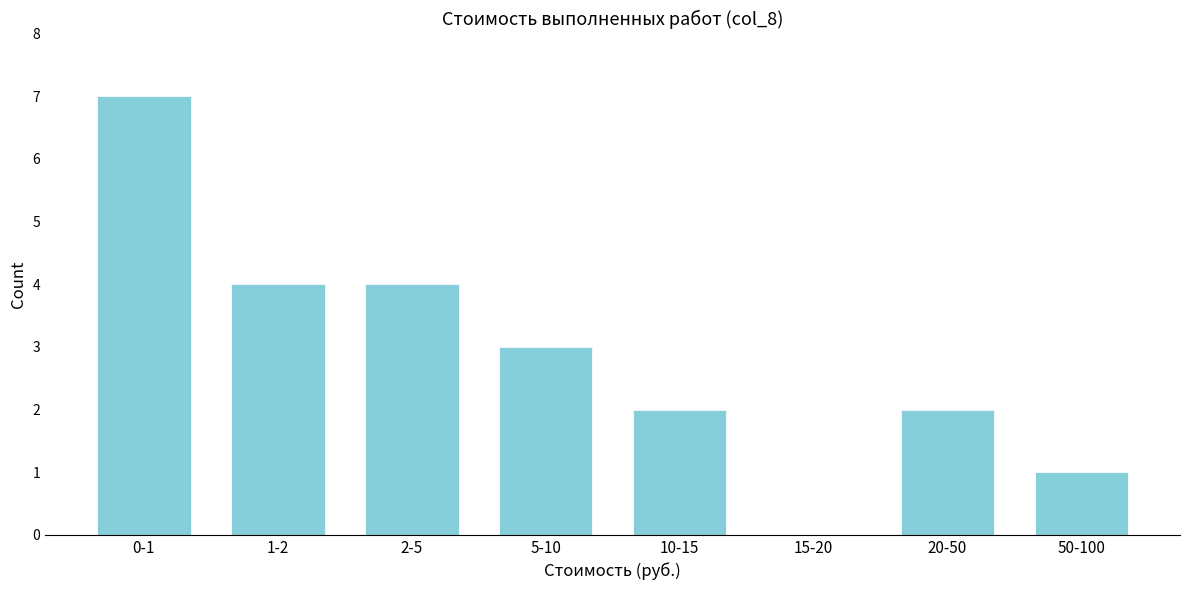

Reading left to right, list all the values displayed in this chart.

0-1=7	1-2=4	2-5=4	5-10=3	10-15=2	15-20=0	20-50=2	50-100=1